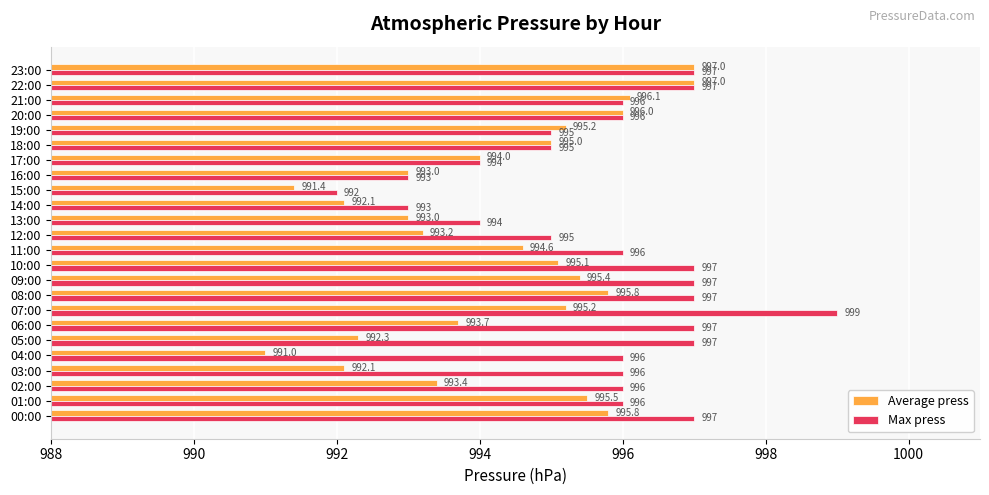

Which series changed the most between 02:00 and 06:00?

Max press